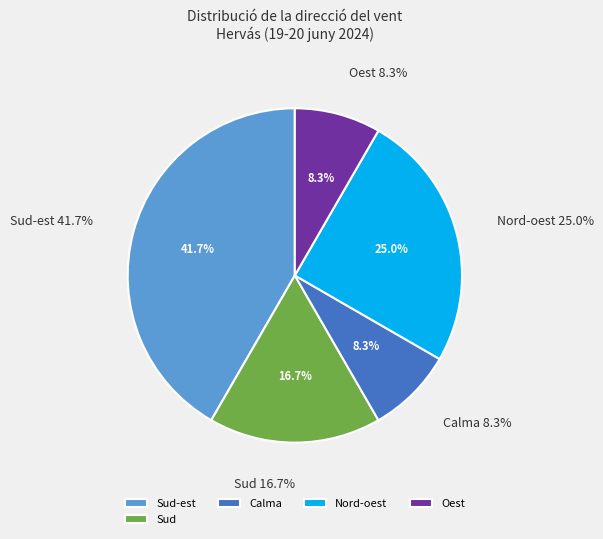

Does Calma account for over 50% of the chart?

No